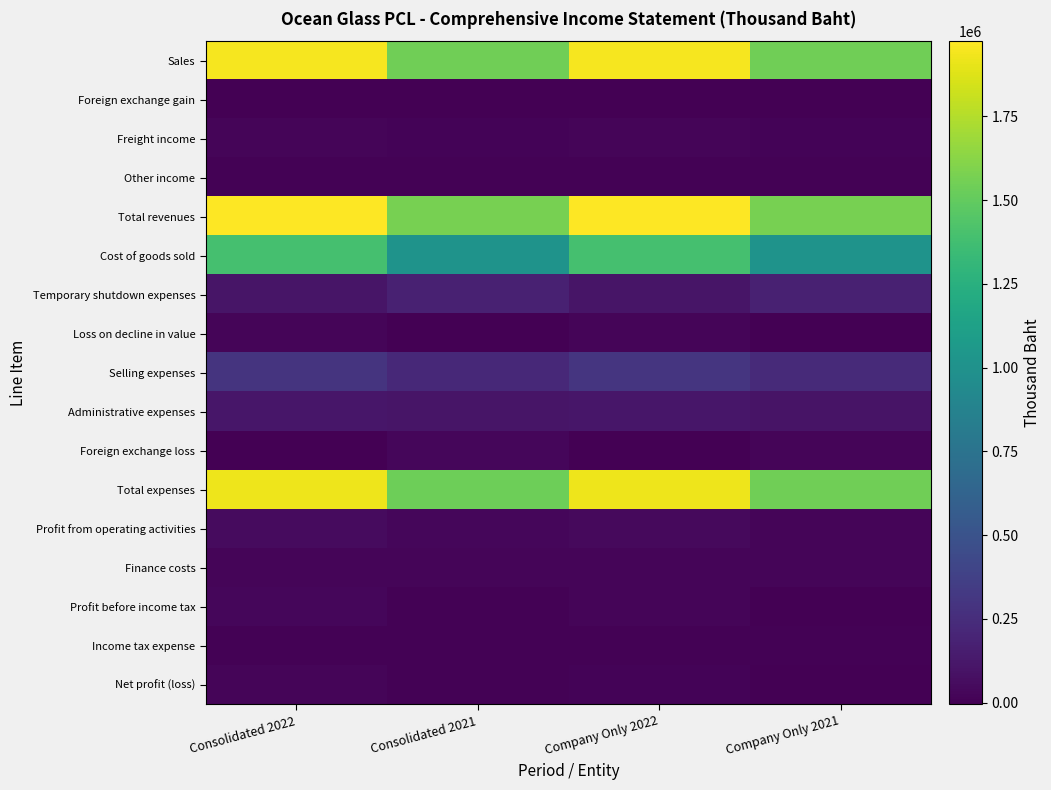

At how many categories does at least one series exceed 101157?

4